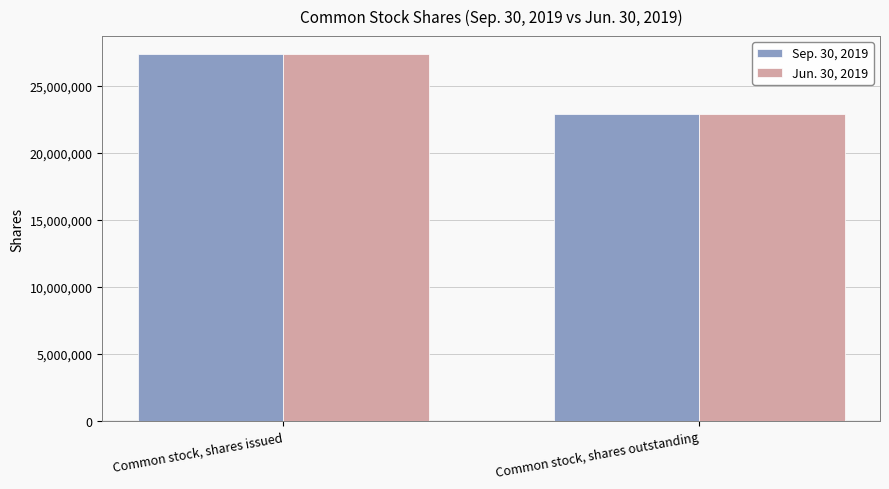

What is the label of the 1st bar from the left?

Common stock, shares issued